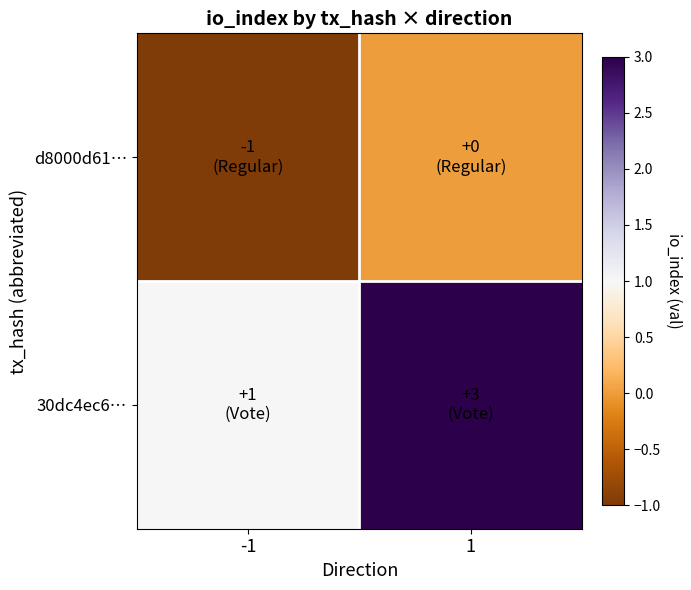

At which category is the sum across all series the highest?

1